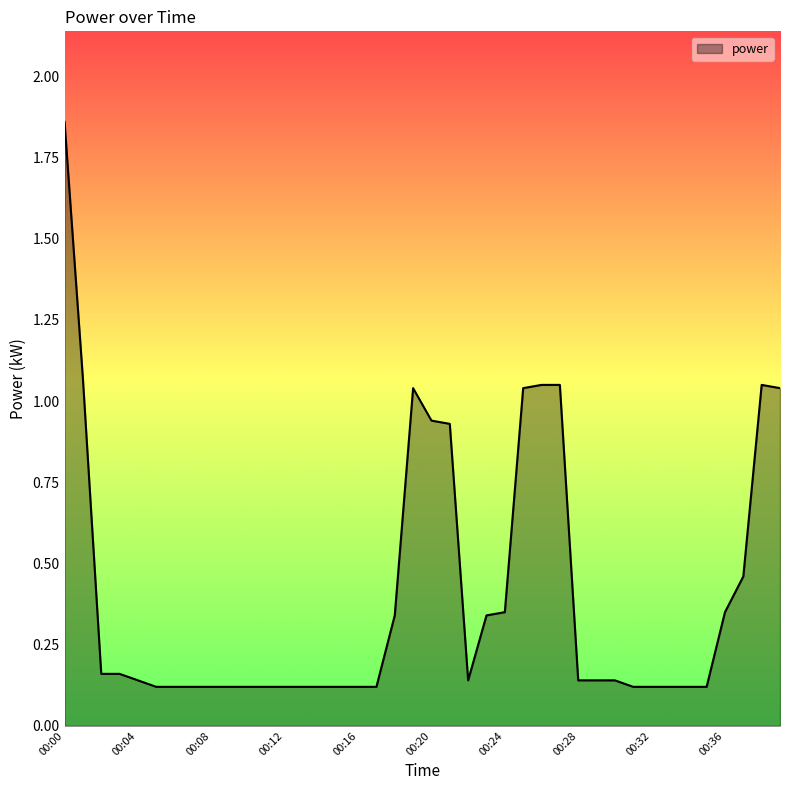

What is the difference between the maximum and minimum values?

1.7